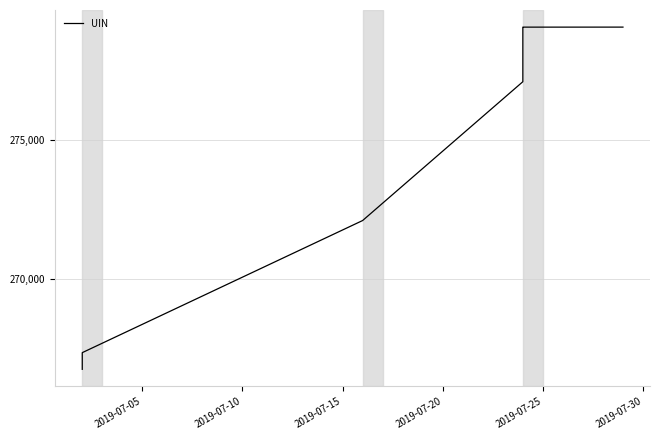

Does the chart have visible grid lines?

Yes